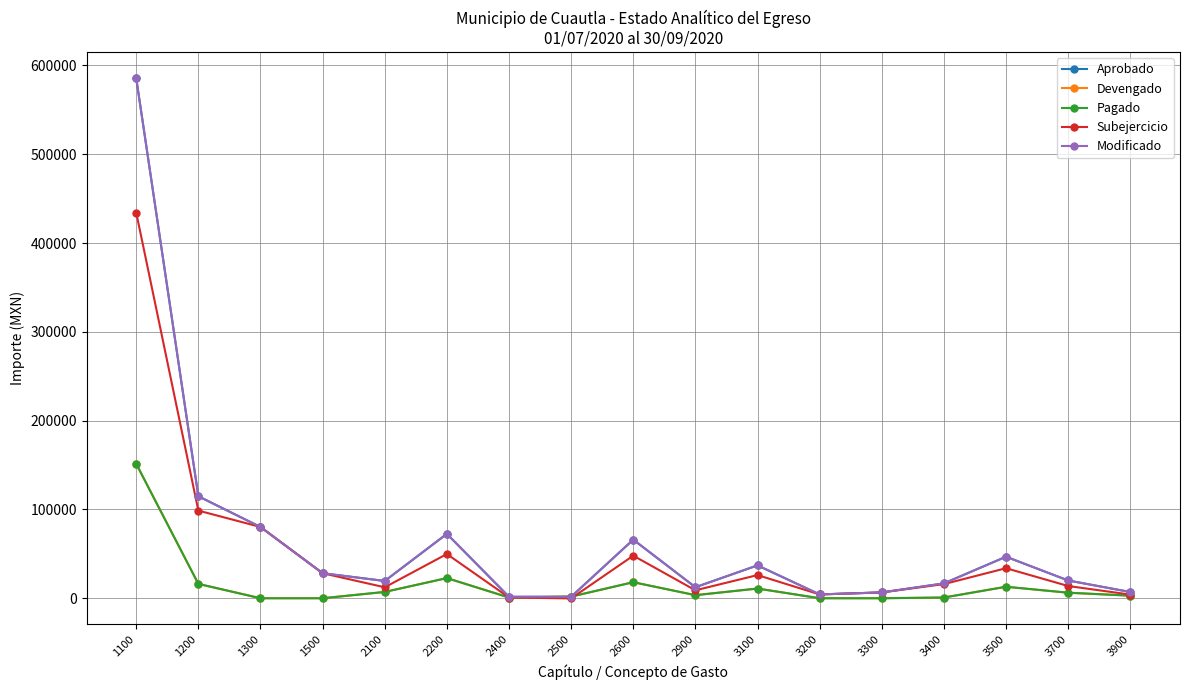

How many series are shown in this chart?

5